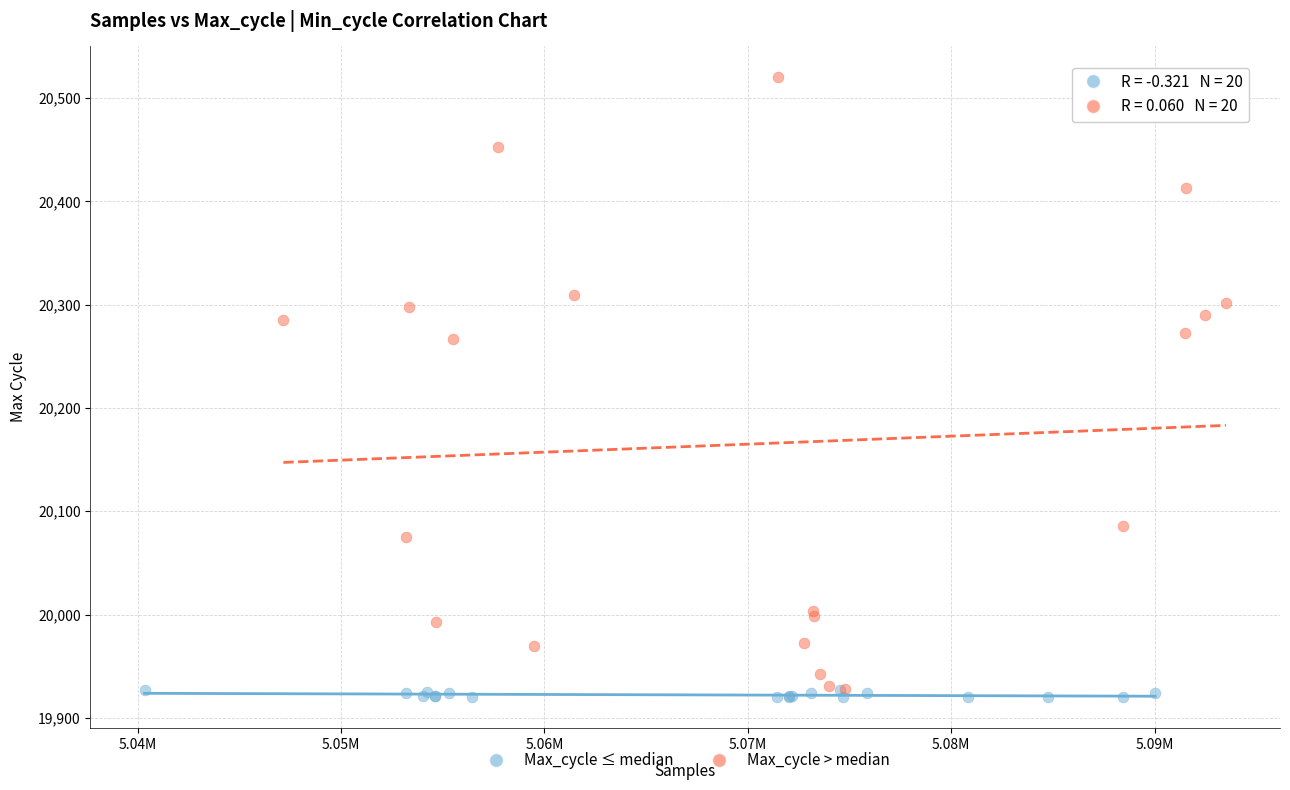

Which series has the largest Y range (max minus min)?

Max_cycle > median